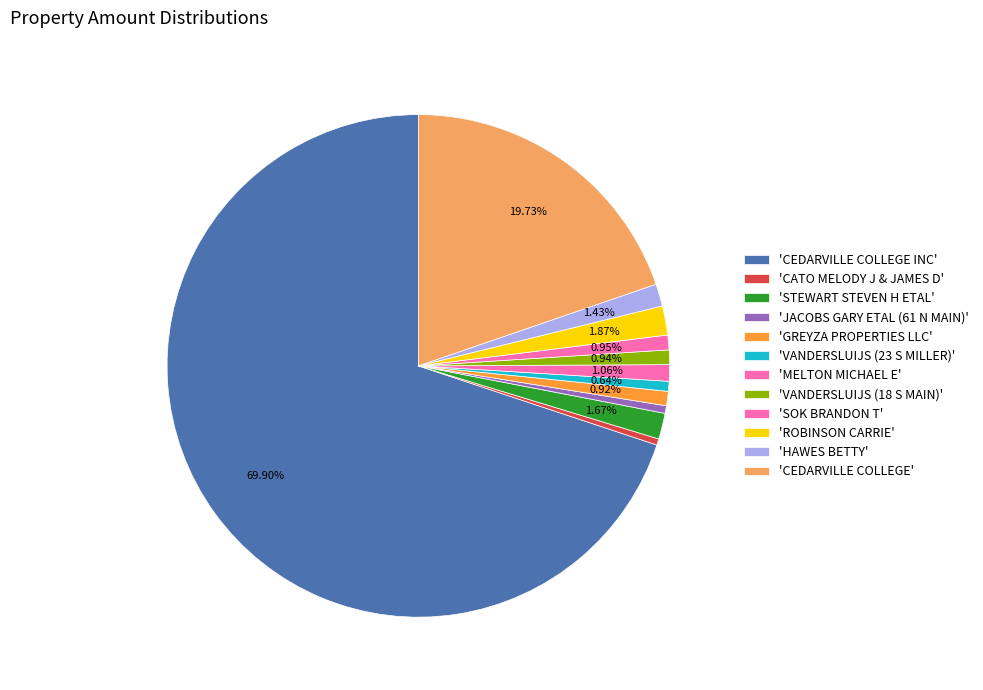

What is the smallest slice in the pie chart?

CATO MELODY J & JAMES D